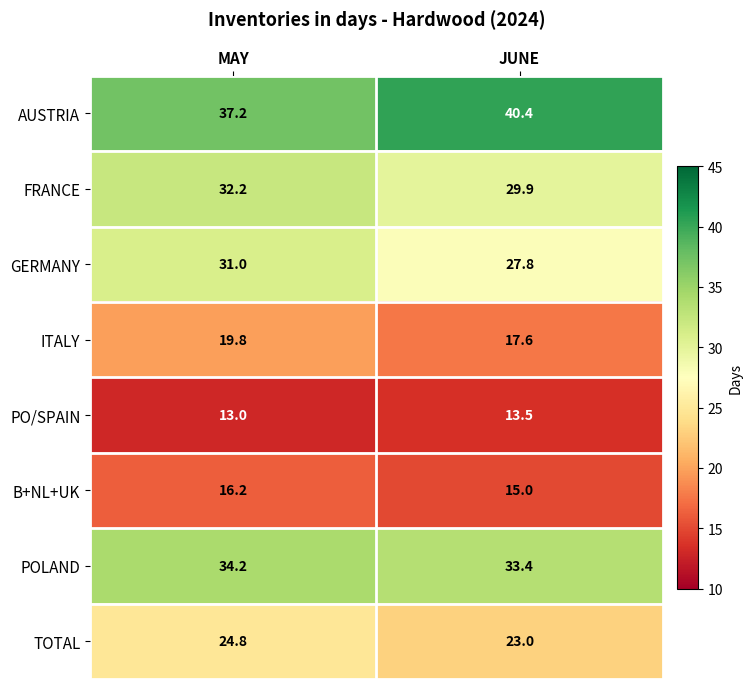

What is the greatest value displayed?

40.4